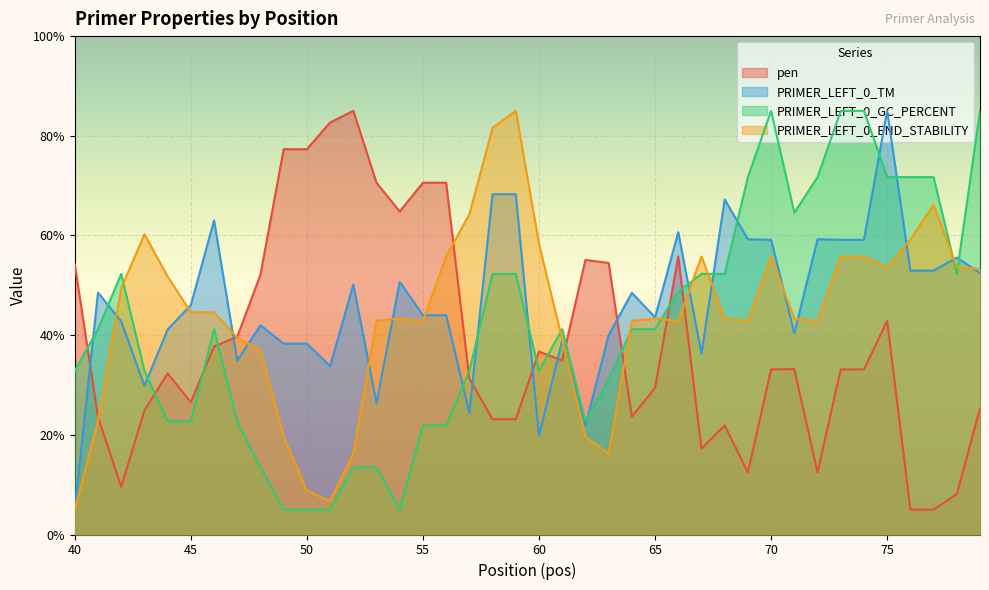

What is the sum of all PRIMER_LEFT_0_TM values?

1851.8